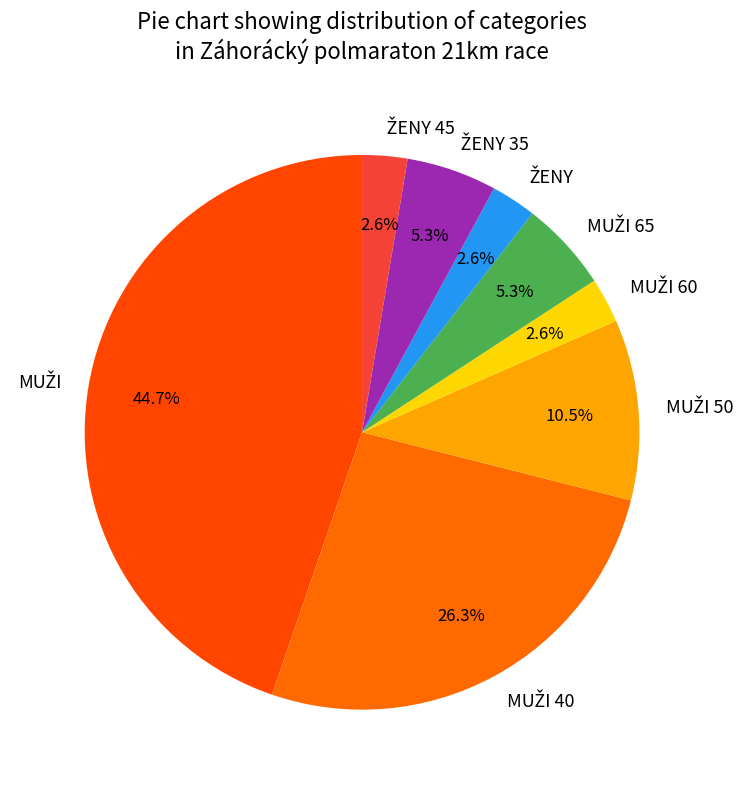

Is there any slice that represents more than half of the pie?

No